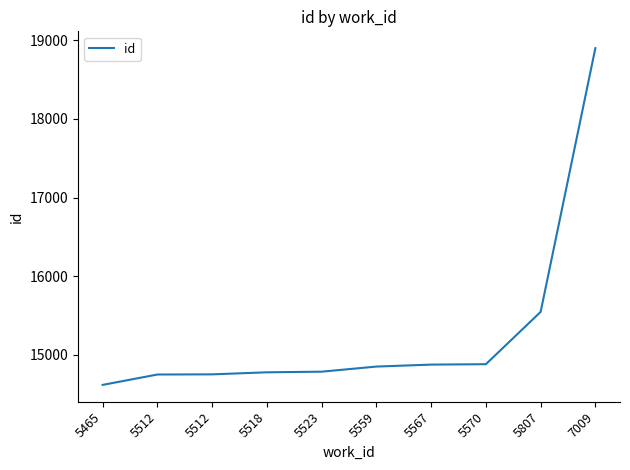

Does the chart have visible grid lines?

No